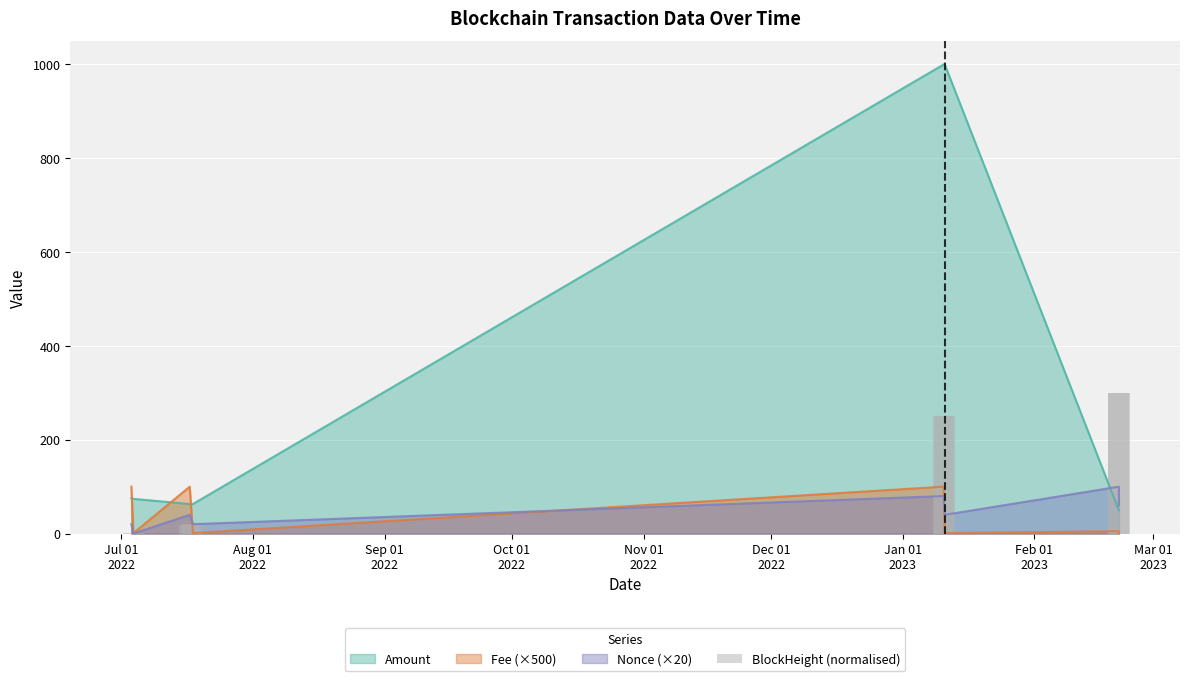

How many values are below 250?

4